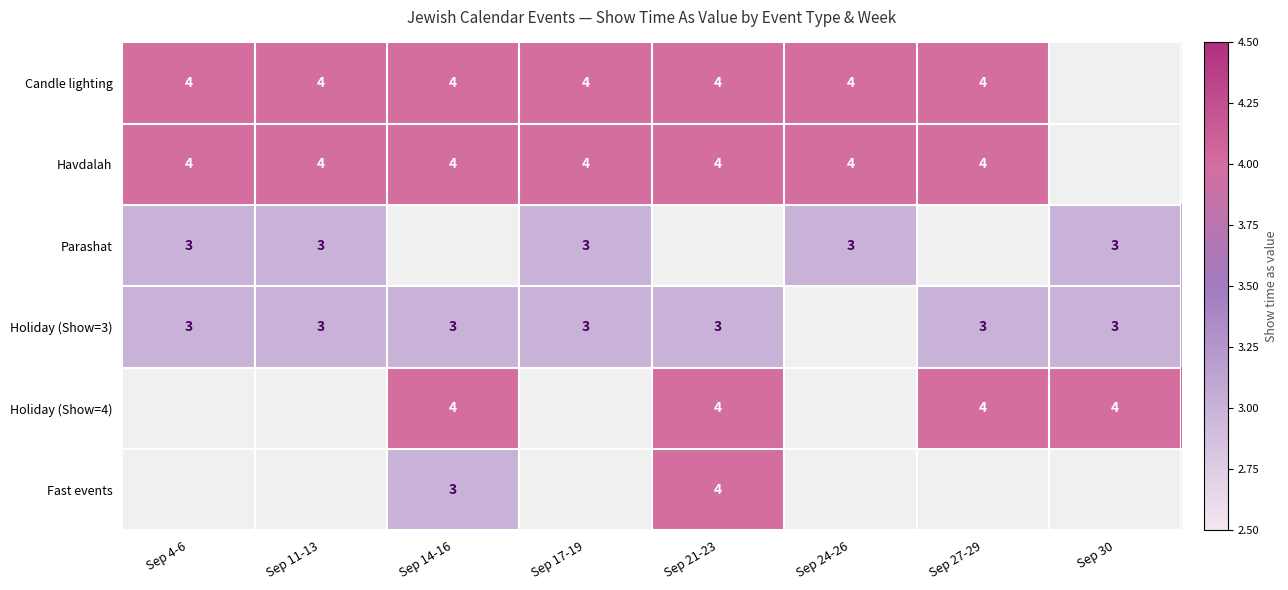

Is it true that Parashat equals 4.7 at Sep 24-26?

False